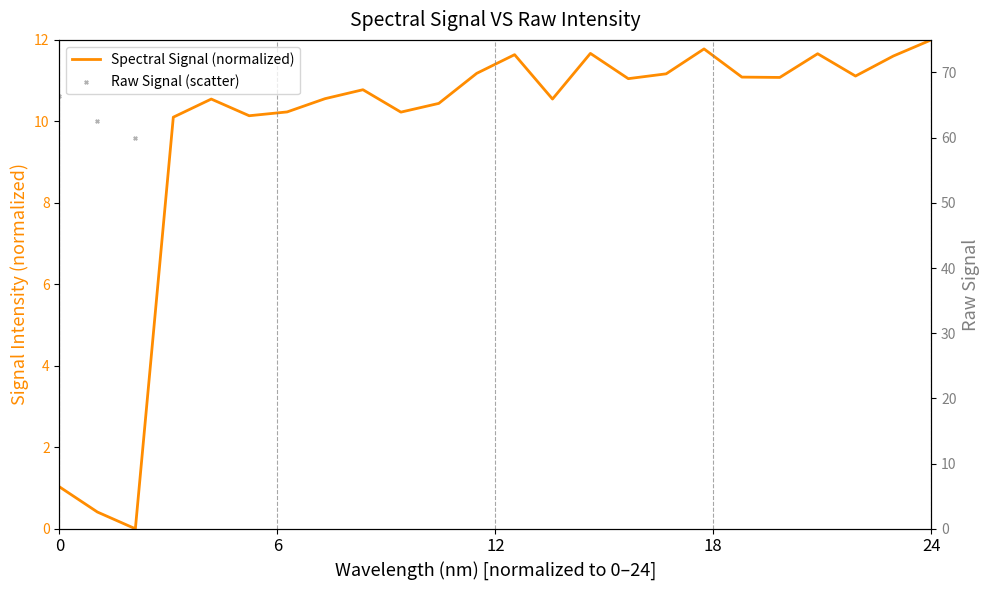

Which series has the largest Y range (max minus min)?

Raw Signal (scatter)